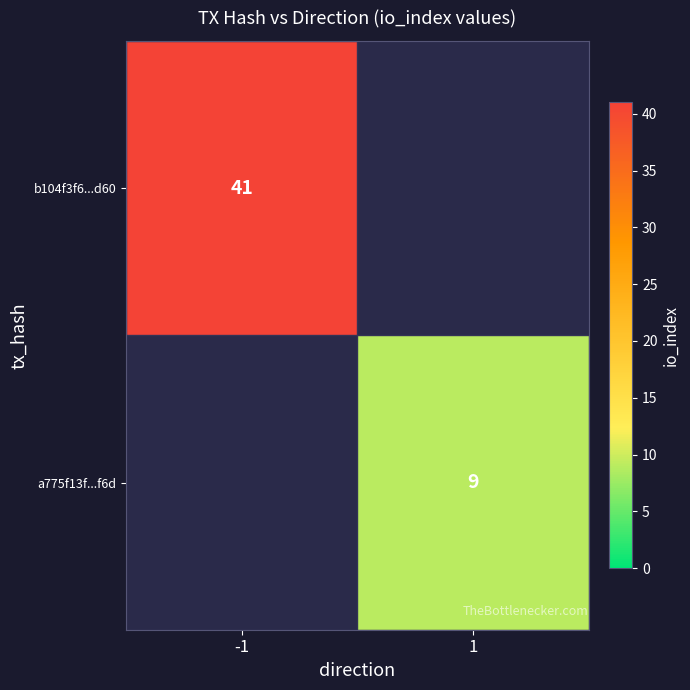

Is it true that b104f3f6...d60 equals 13 at -1?

False